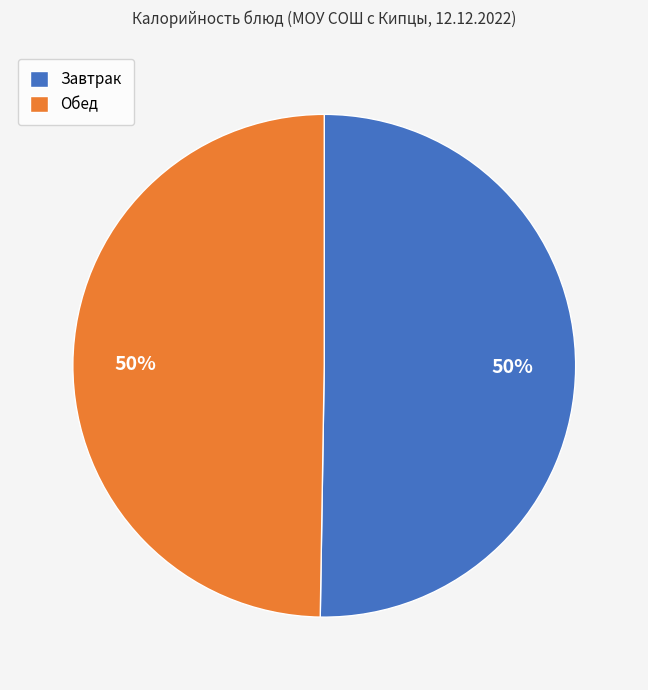

What percentage is the Завтрак slice, to the nearest percent?

50%